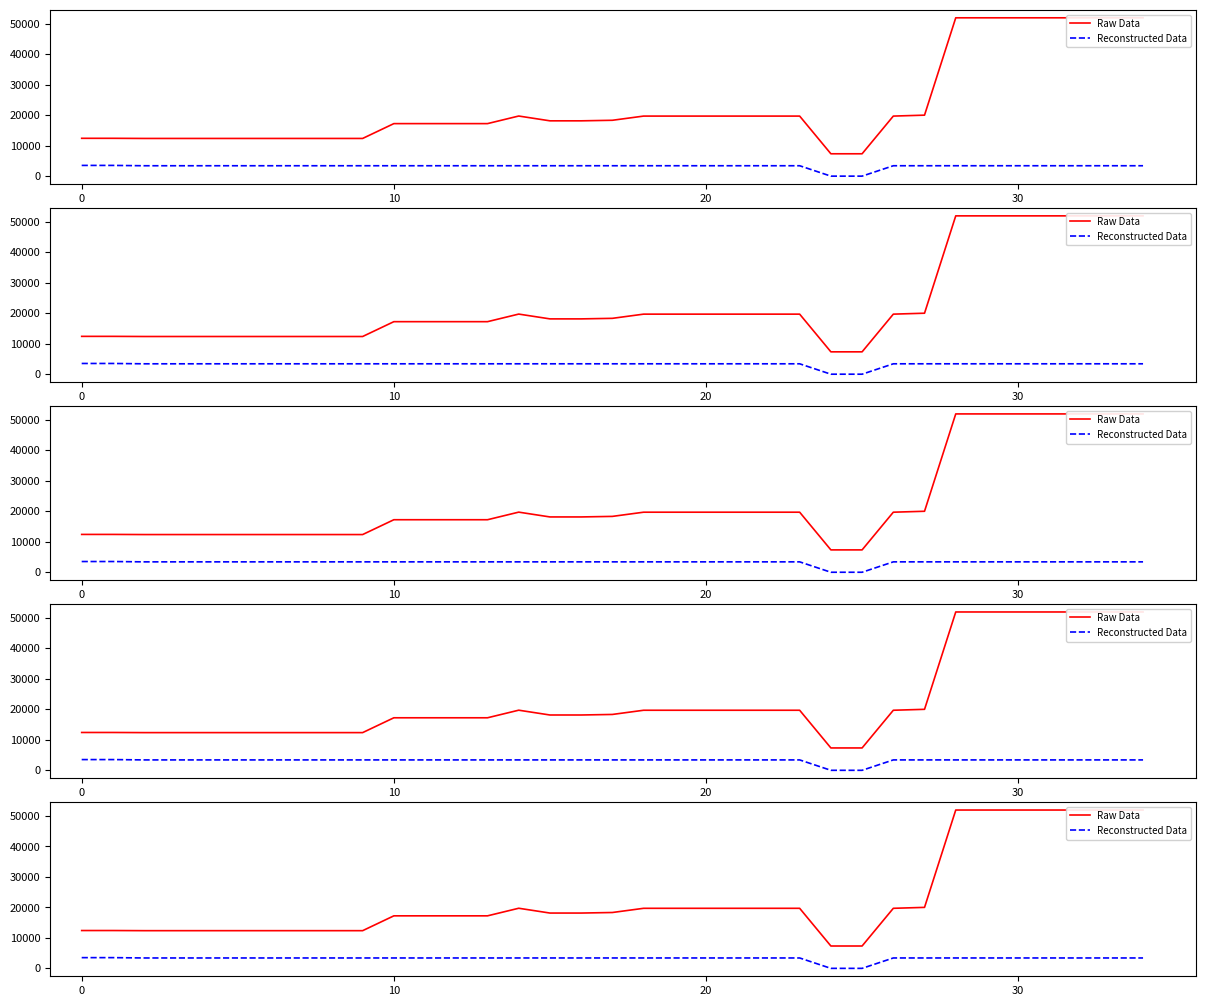

What is the label of the 12th point from the right?

23